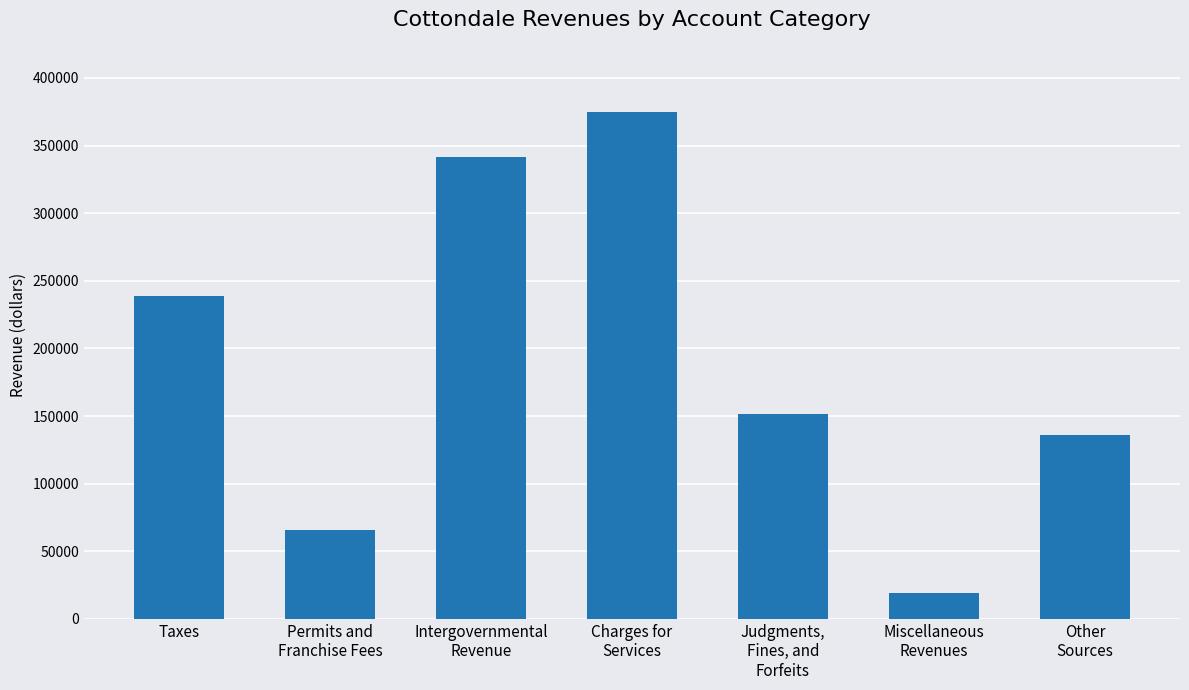

True or false: the data shows 583330 at Intergovernmental
Revenue.

False